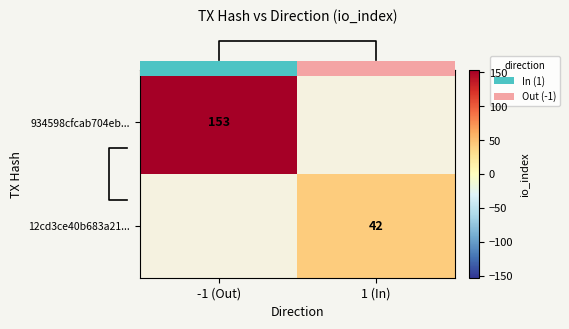

What is the smallest value displayed?

42.0